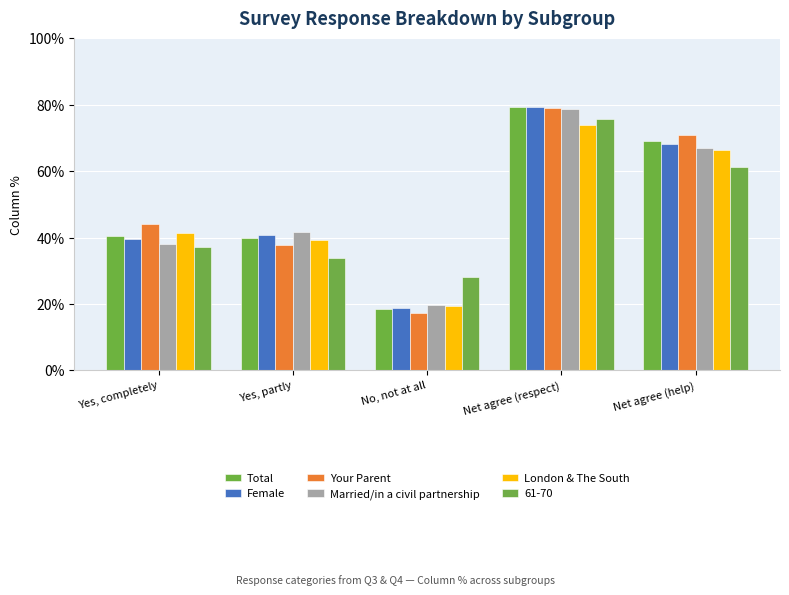

Which category has the highest value in the Total series?

Net agree (respect)